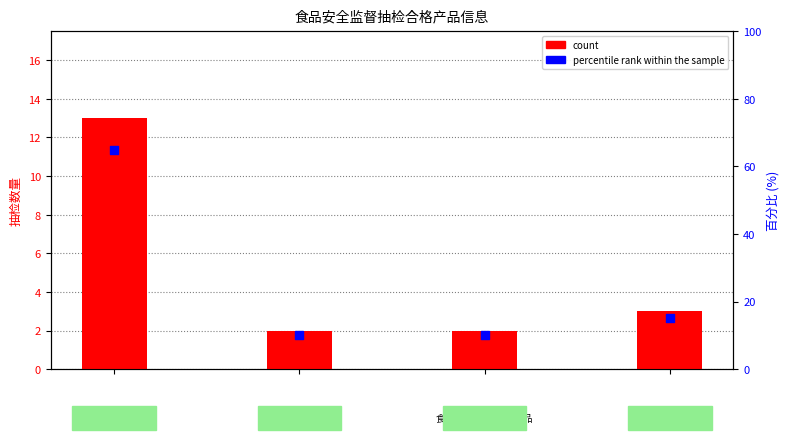

What are all the series names shown in the legend?

count, percentile rank within the sample